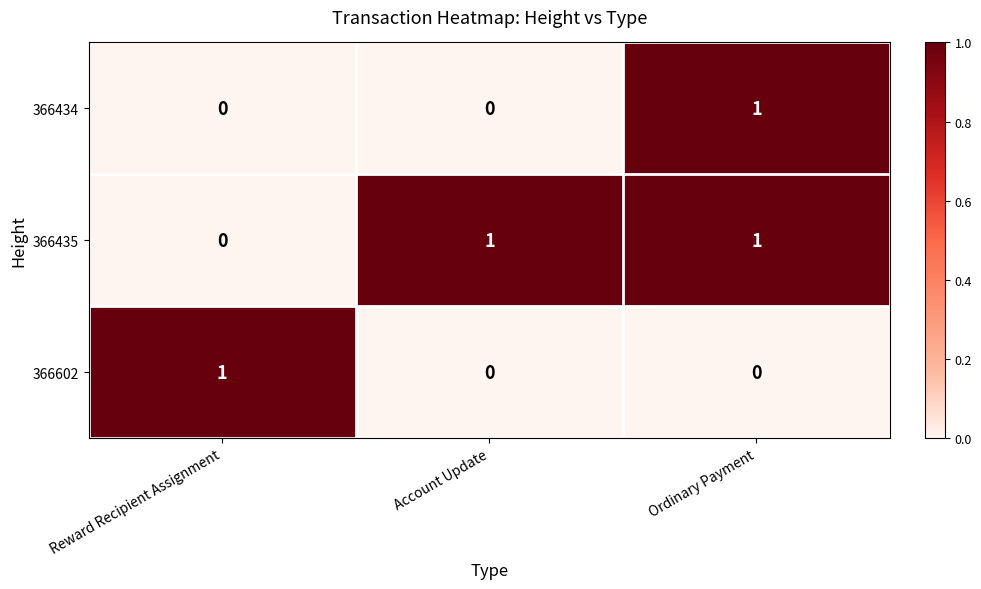

Reading right to left, list all the values displayed in this chart.

366434: 1	0	0
366435: 1	1	0
366602: 0	0	1